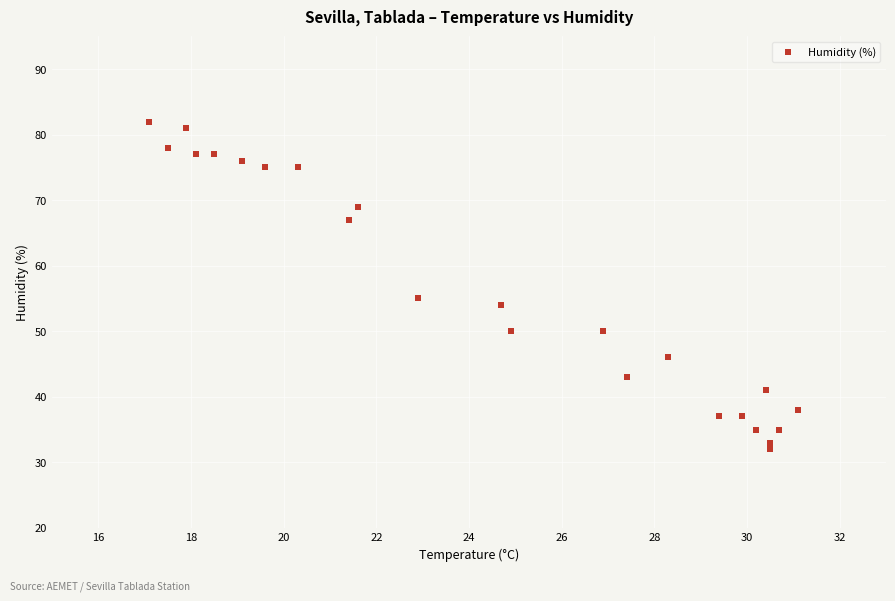

What Y value in the scatter plot is closest to 57?

55